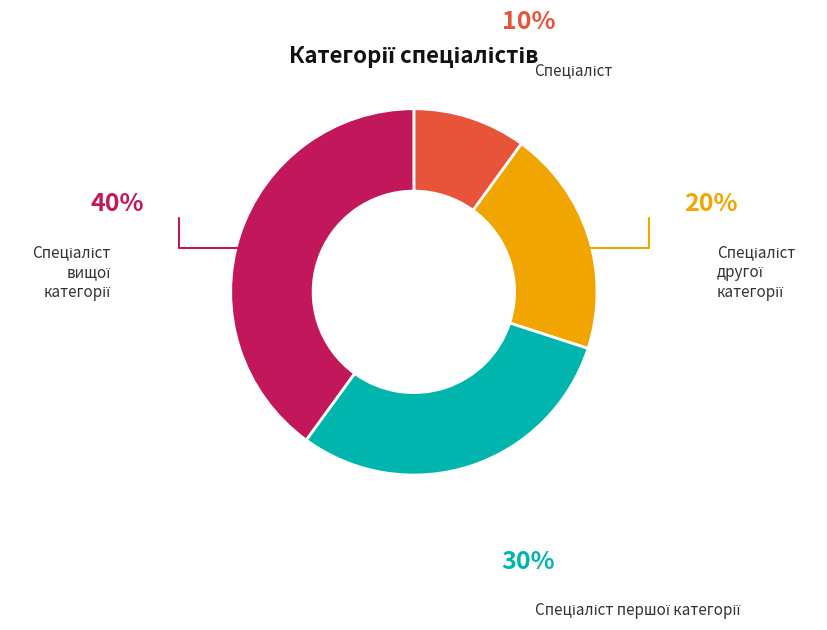

Is there a majority slice in this chart?

No